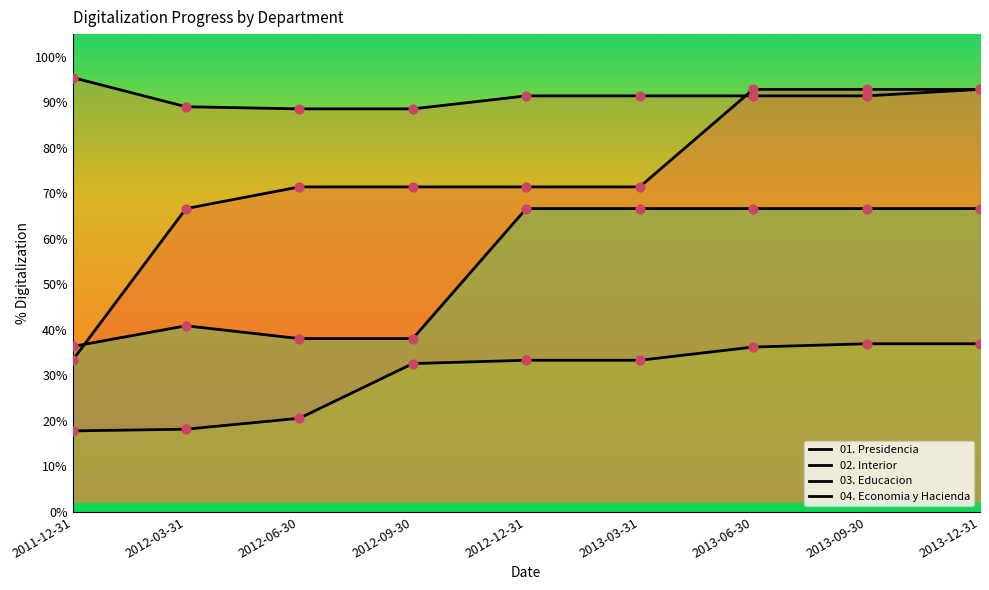

Which series contains the lowest Y value?

03. Educacion